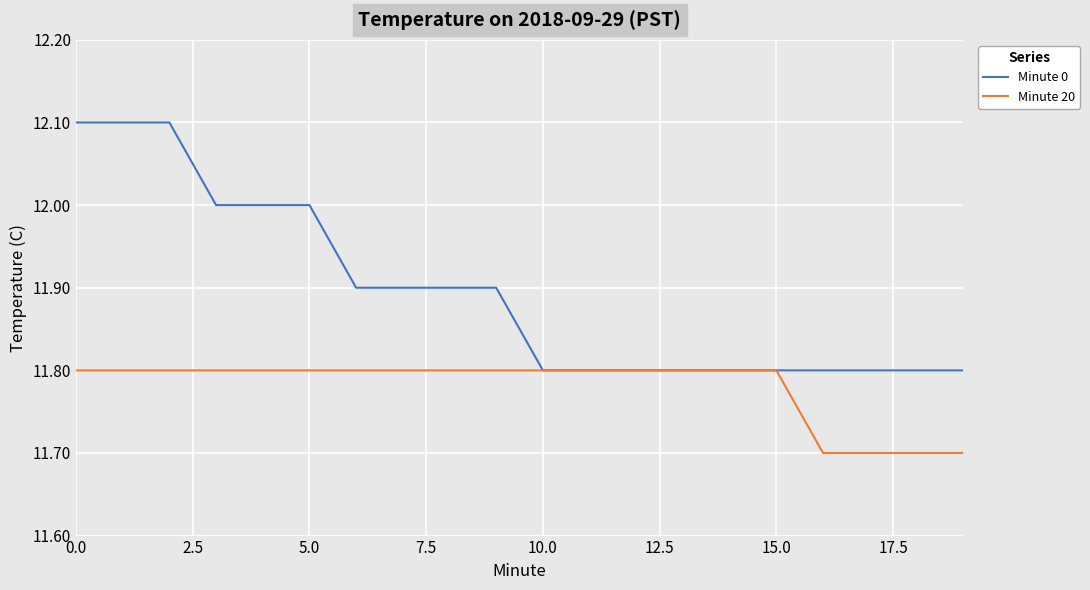

Is this an area chart (filled region under the line)?

No